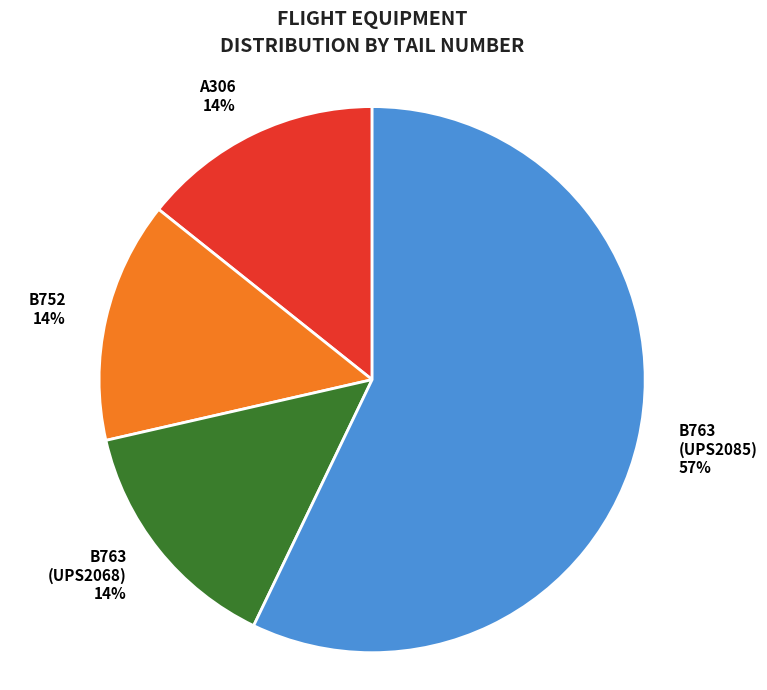

To the nearest percent, what portion does B763 (UPS2068) represent?

14%